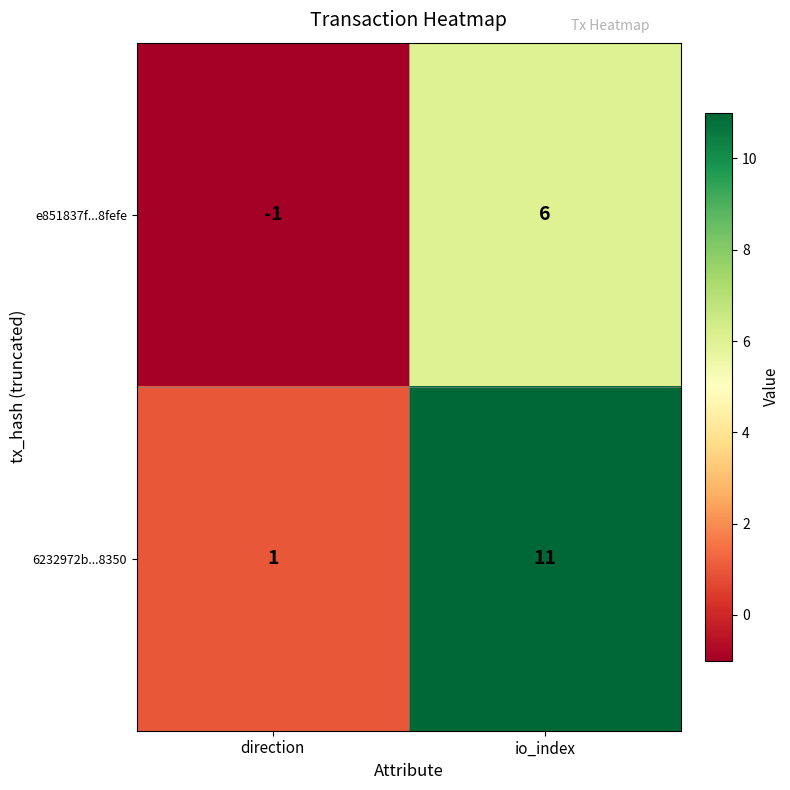

What is the difference between the highest and lowest values at io_index?

5